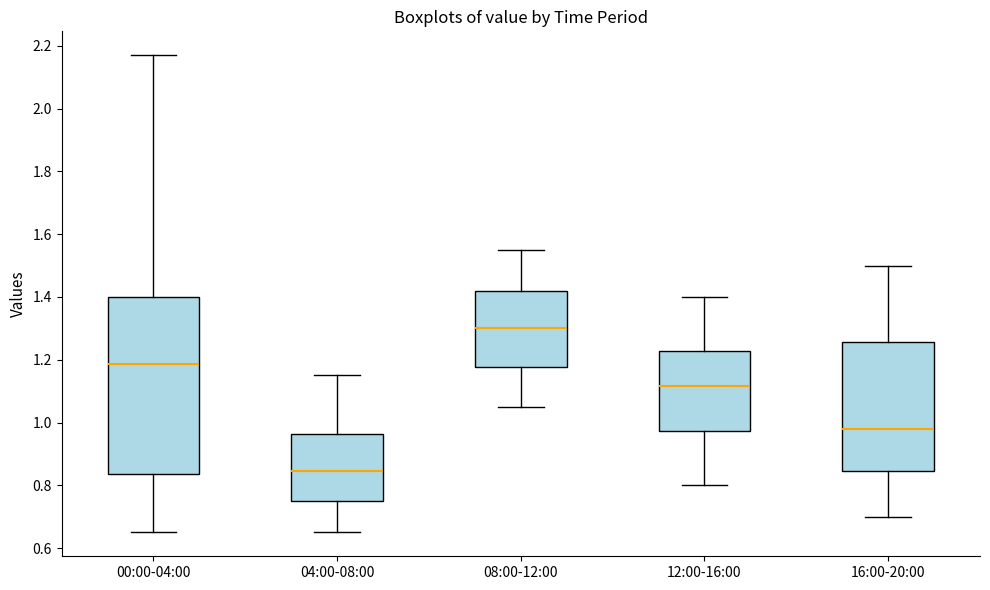

Which box has the lowest median line?

04:00-08:00